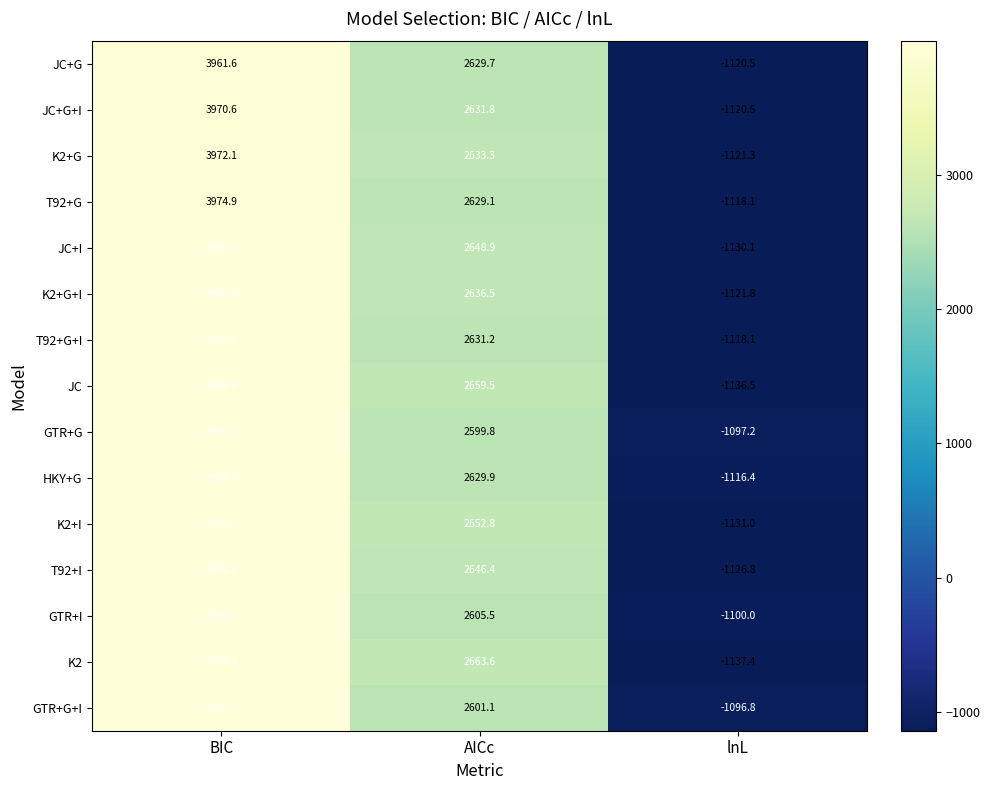

How many values in the GTR+I series are below 2605?

1